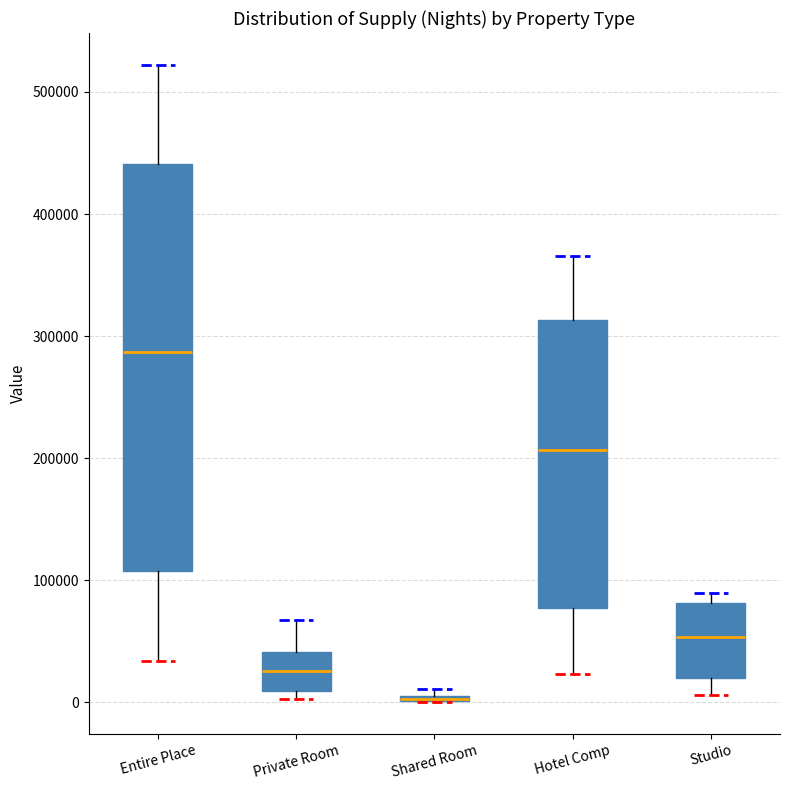

Which box is the tallest, from its lower edge to its upper edge?

Entire Place